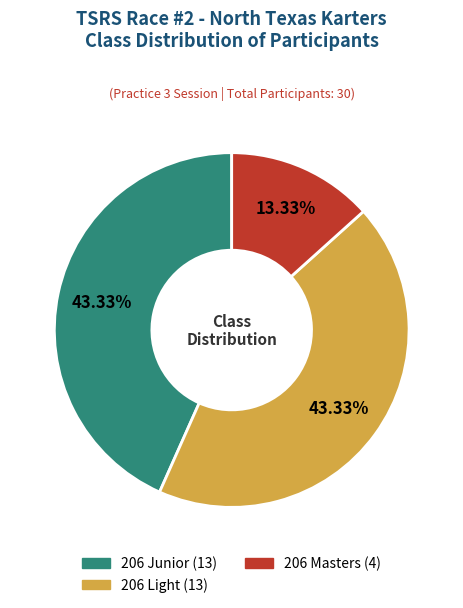

To the nearest percent, what is the difference between the 206 Masters and 206 Junior slice percentages?

30%